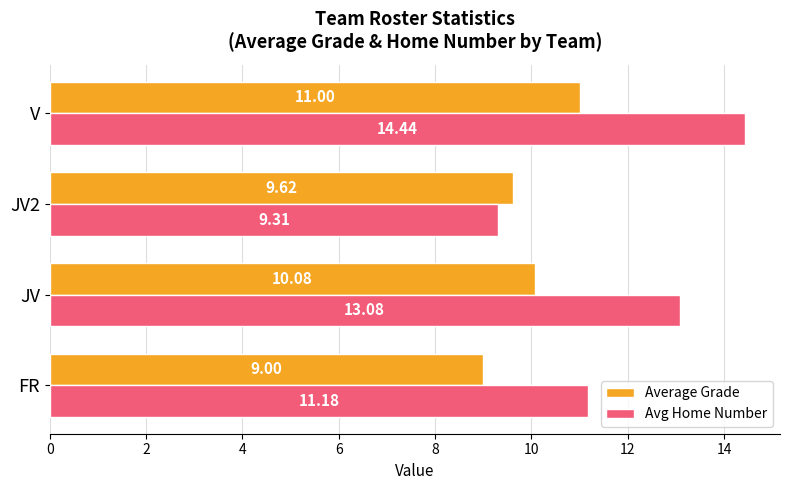

Which label corresponds to the largest value in the chart?

V